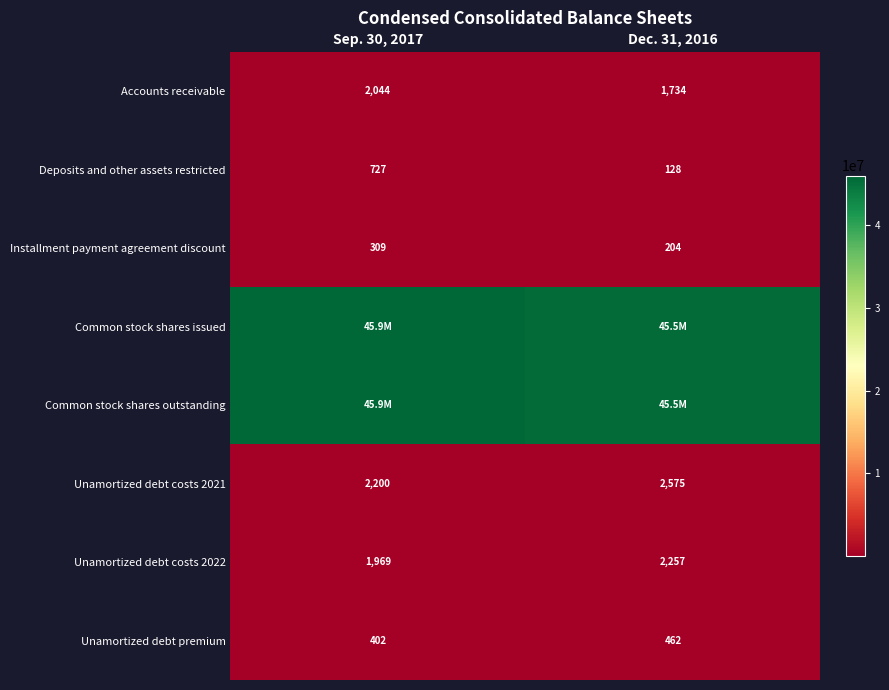

What is the total value across all series at Dec. 31, 2016?

90964934